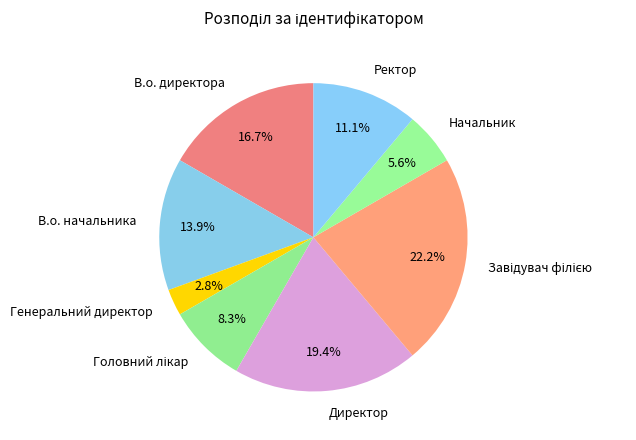

The В.о. директора slice represents 17% of the pie. True or false?

True